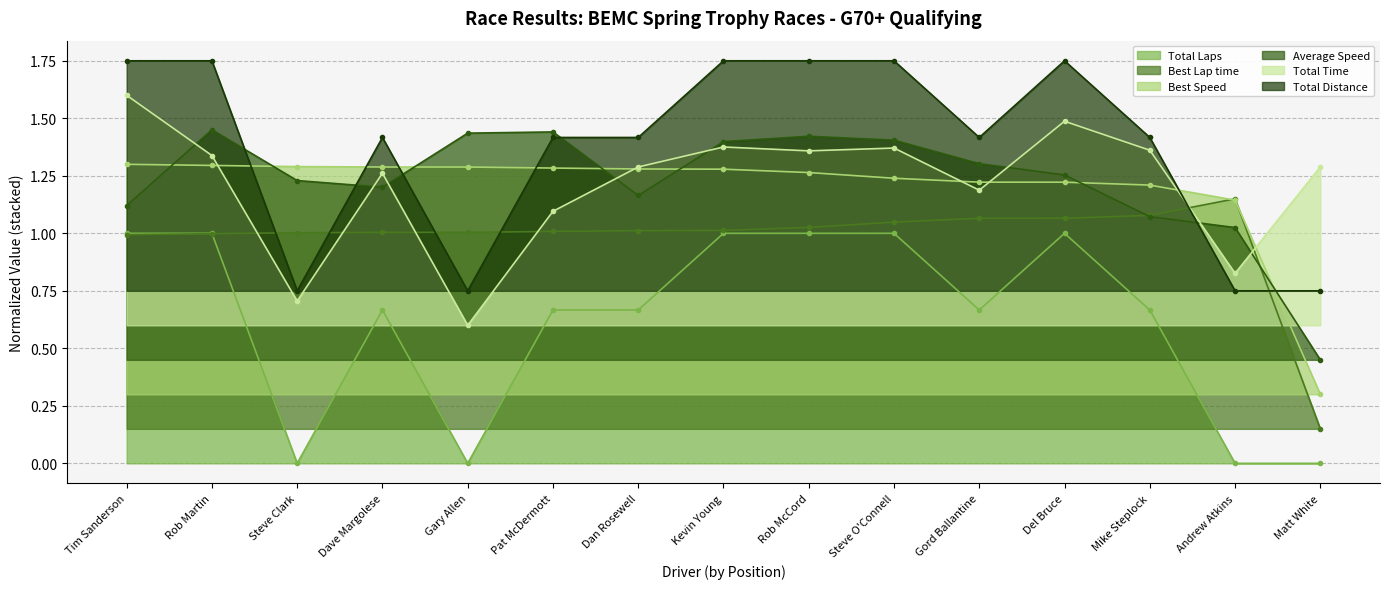

Which series has the largest range (max minus min)?

Total Laps